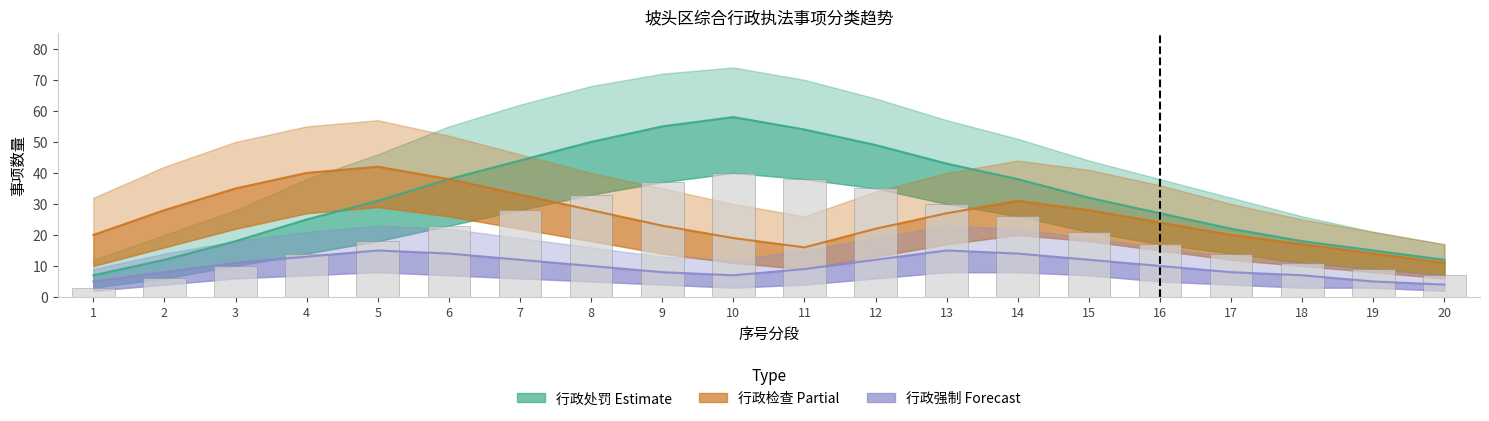

What is the sum of the values at 10 and 18?

51